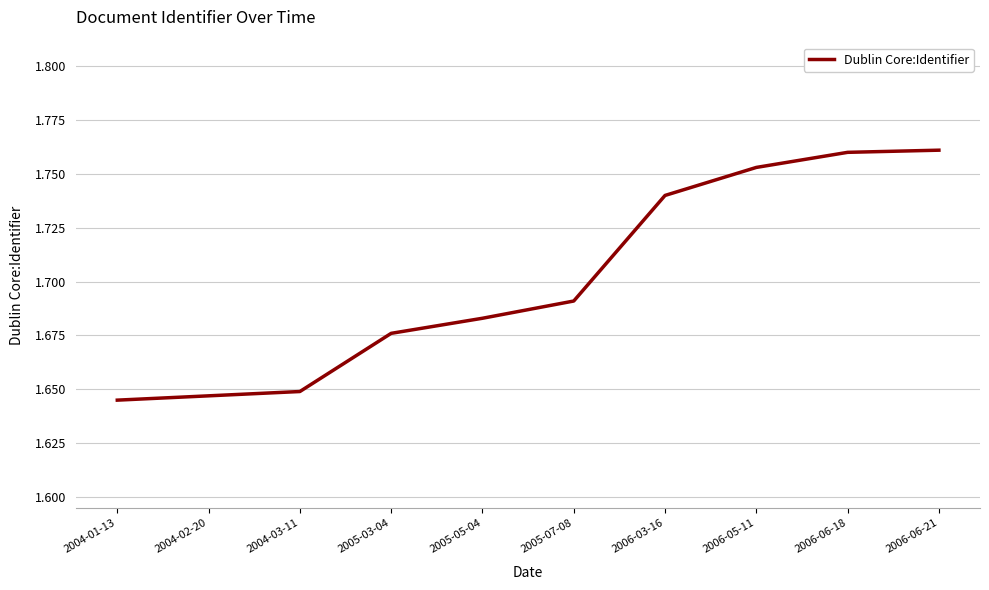

What is the sum of all values?

17005